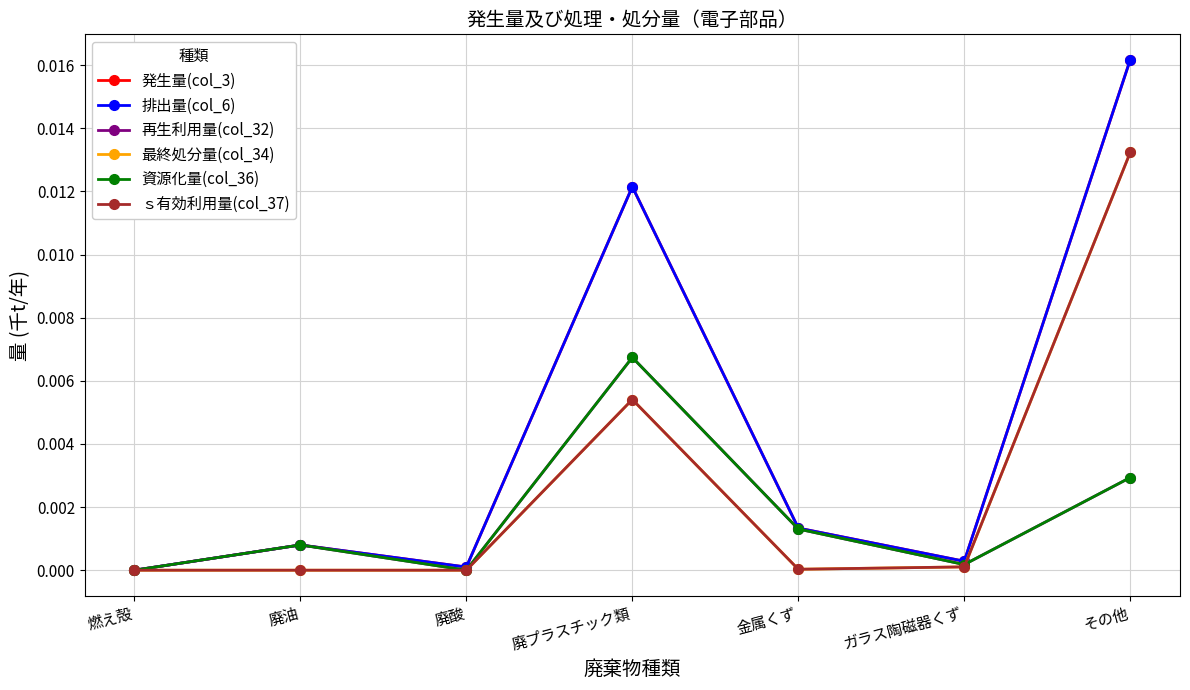

At which category is the sum across all series the highest?

その他